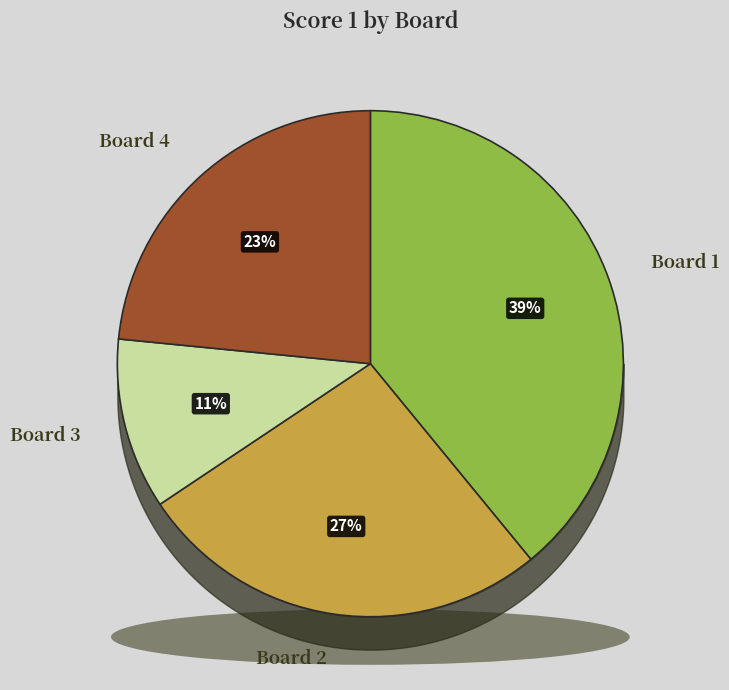

How many segments does this pie chart have?

4